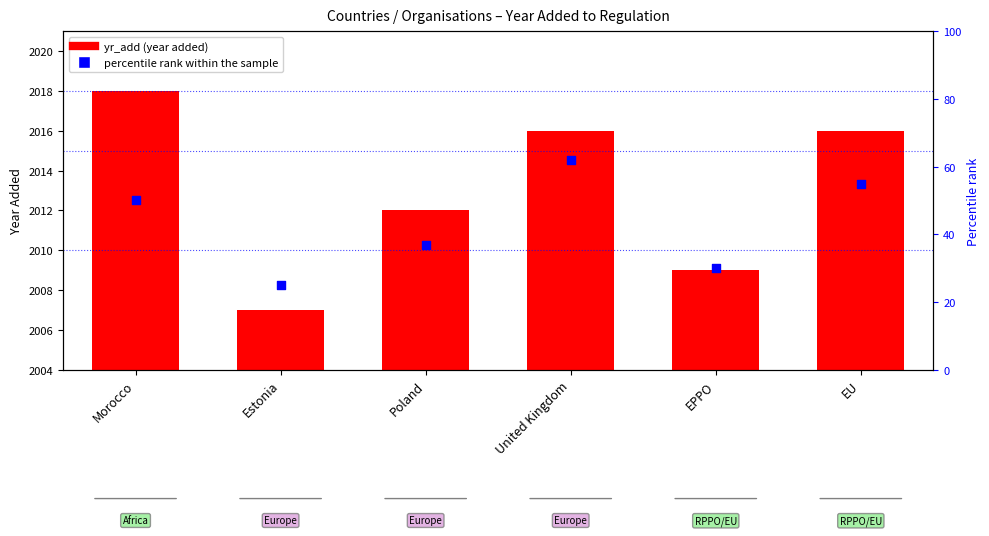

What is the total value across all series at EU?

2071